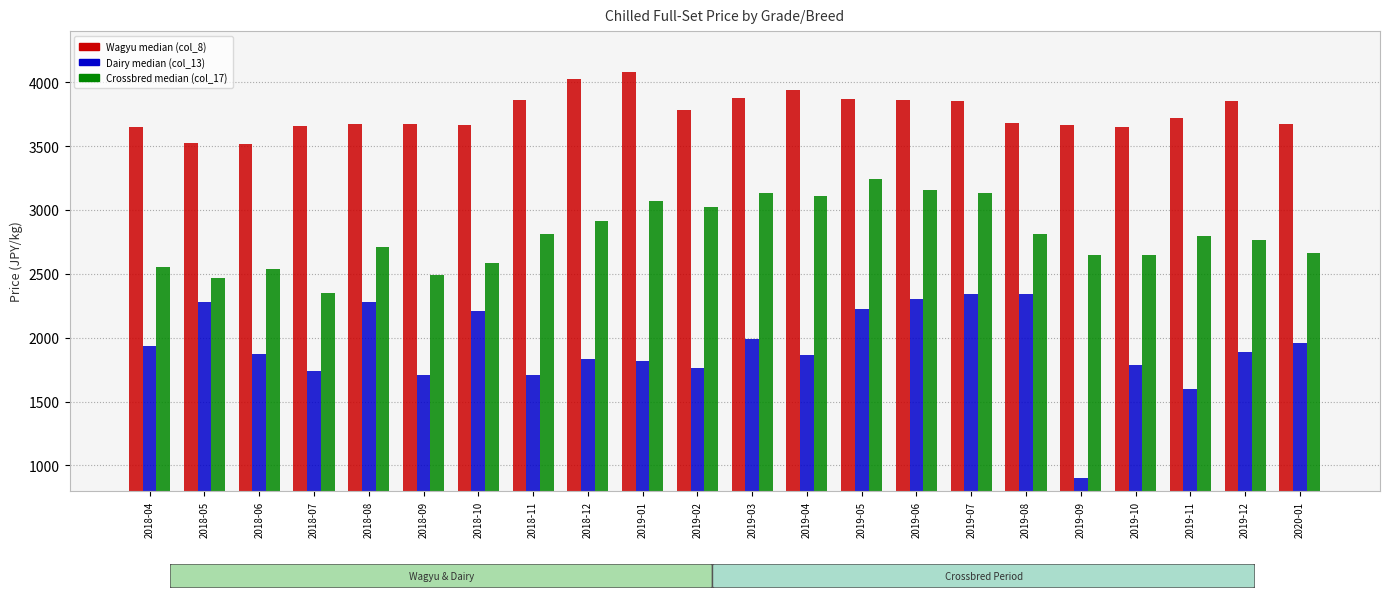

What is the total value across all series at 2018-06?

7932